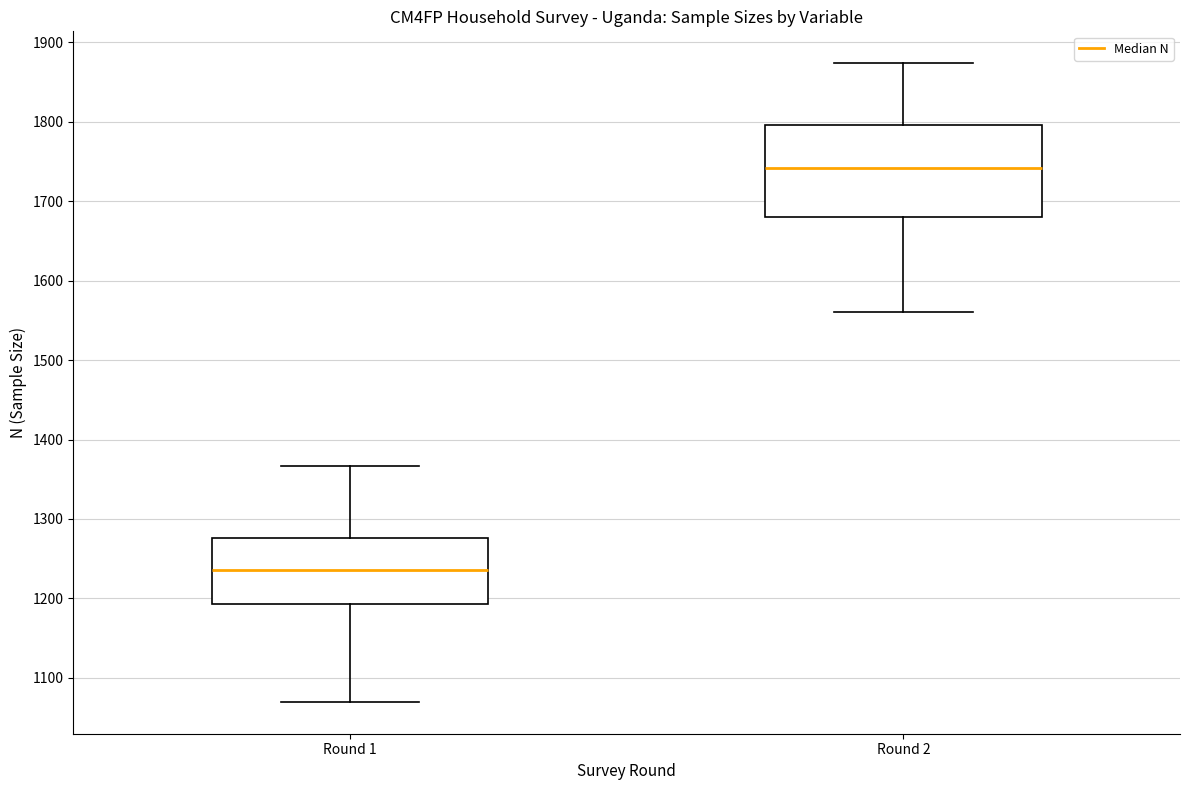

Where is the upper edge of the box for Round 1 on the y-axis? The values are not printed on the chart, so give them approximately, as read against the axis.

1280